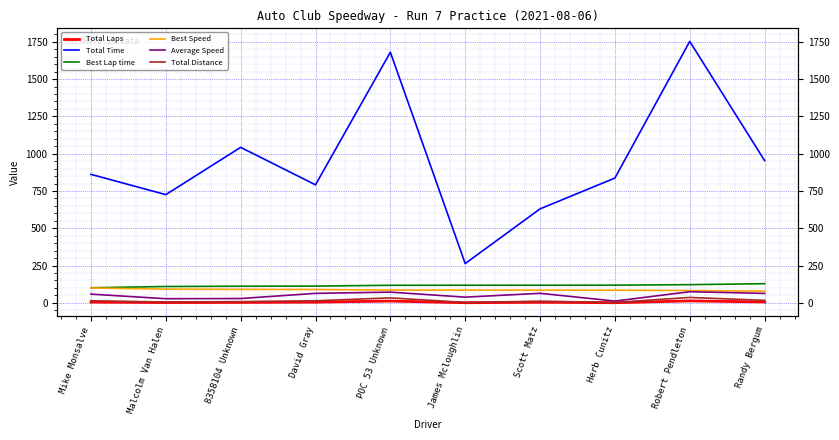

What is the difference between the Average Speed values at James Mcloughlin and 8358104 Unknown?

9.2